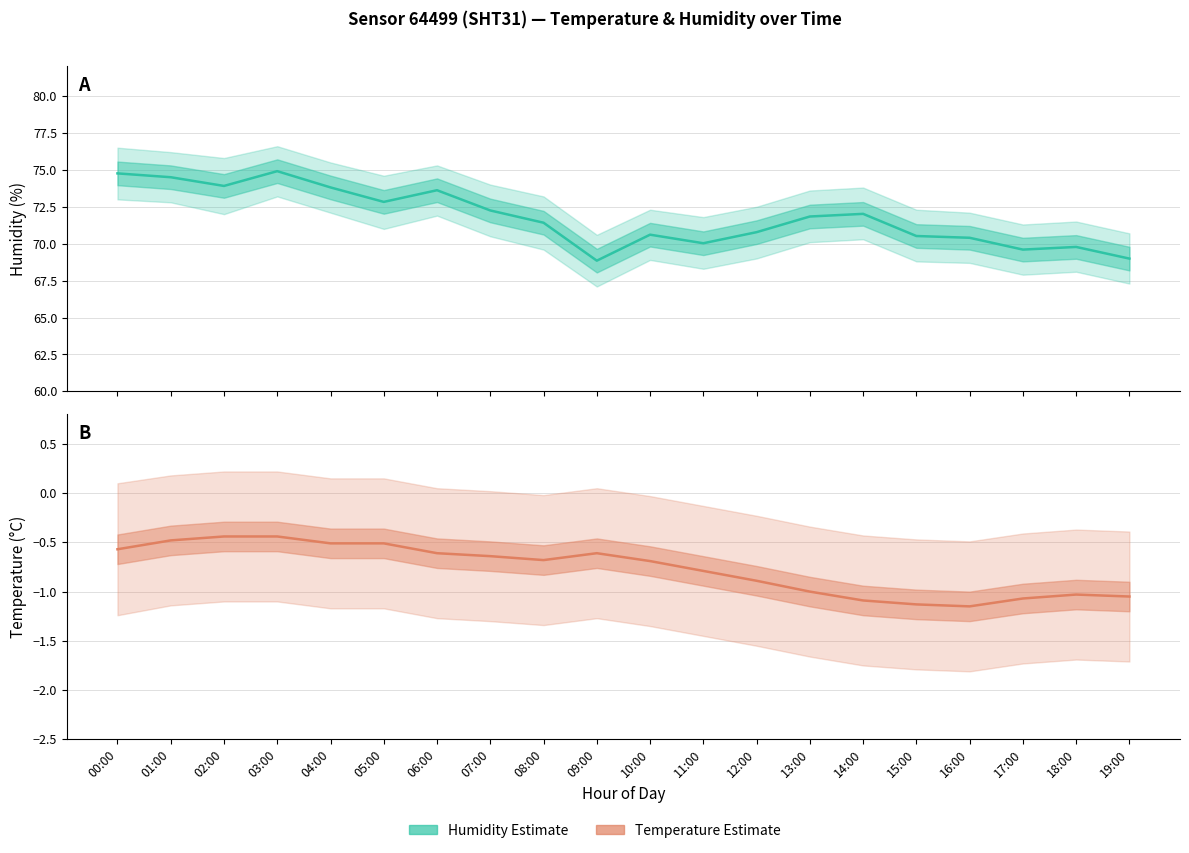

Is it true that Temperature (Estimate) equals -1.0 at 13:00?

True